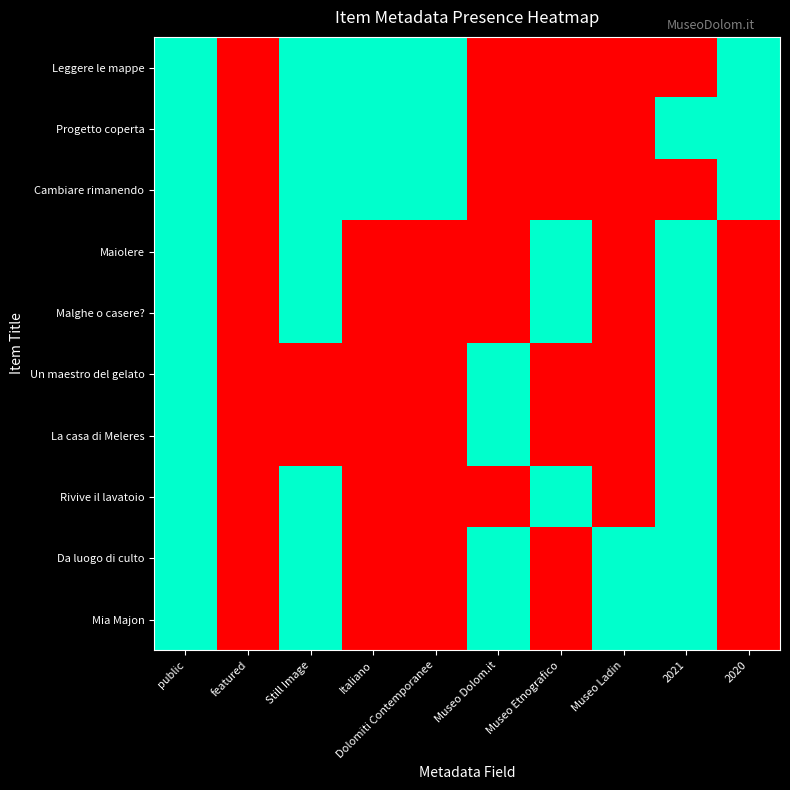

Between featured and Museo Ladin, which is larger?

featured